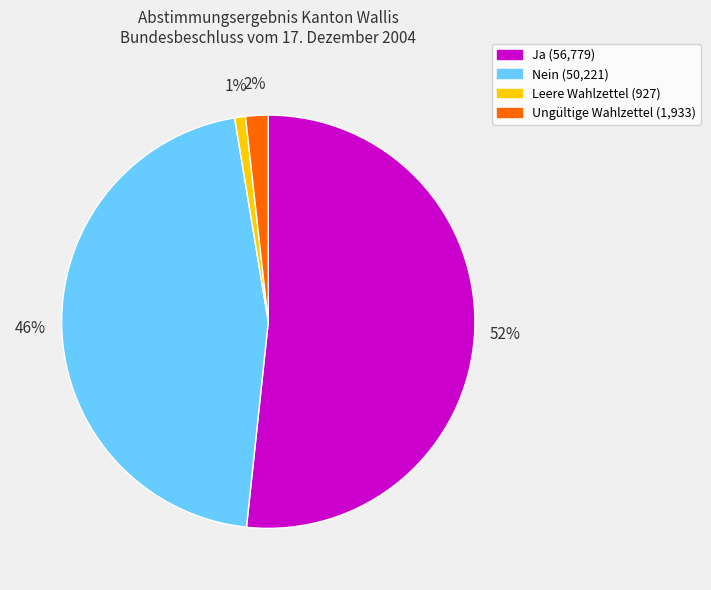

To the nearest percent, what is the average slice percentage?

25%